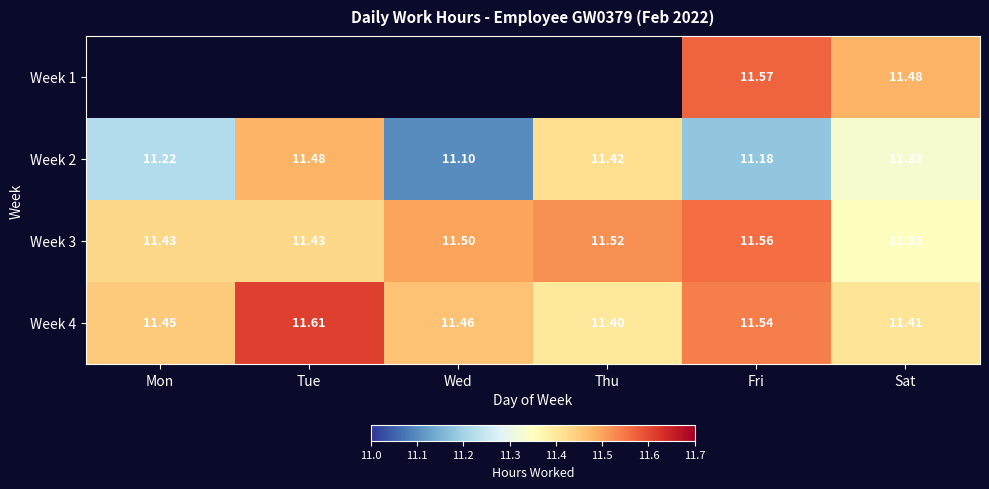

What is the difference between the maximum and second lowest values in the Week 2 series?

0.3